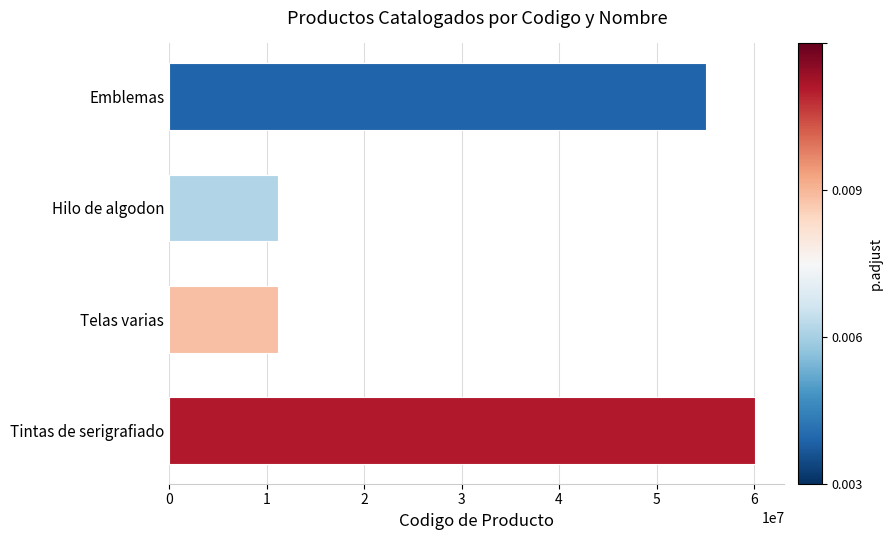

True or false: the data shows 6160377 at Hilo de algodon.

False